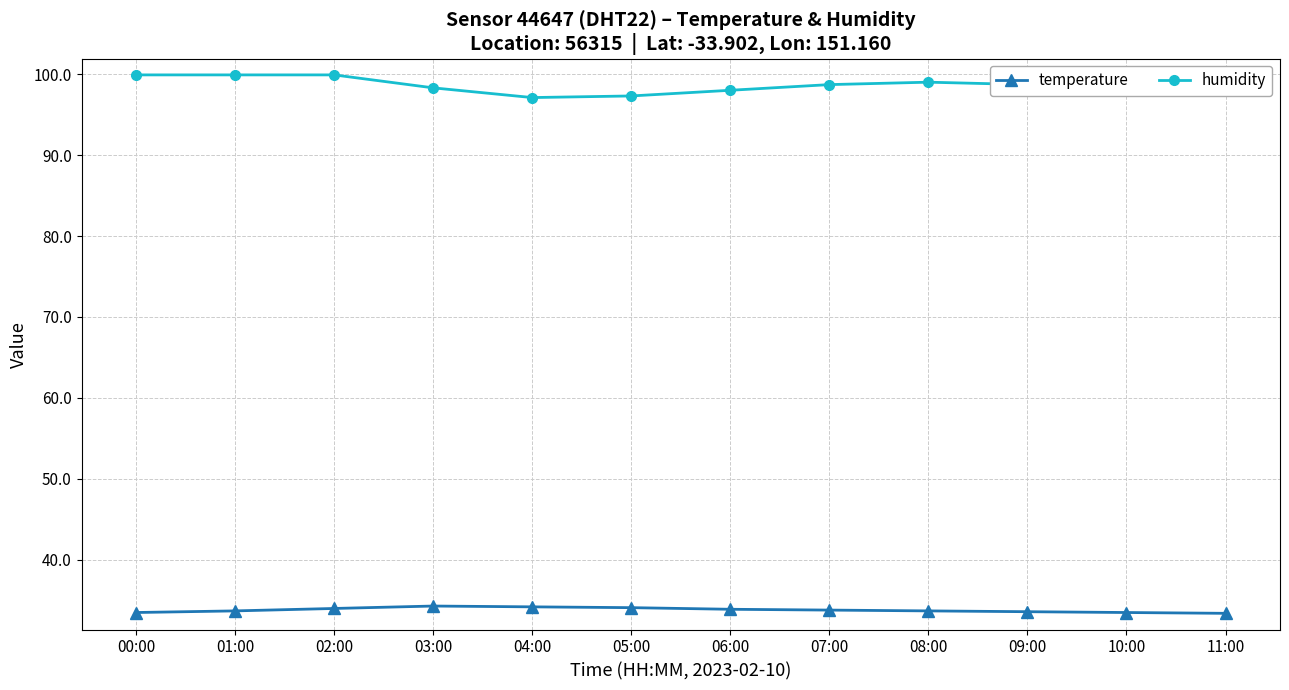

Is this an area chart (filled region under the line)?

No